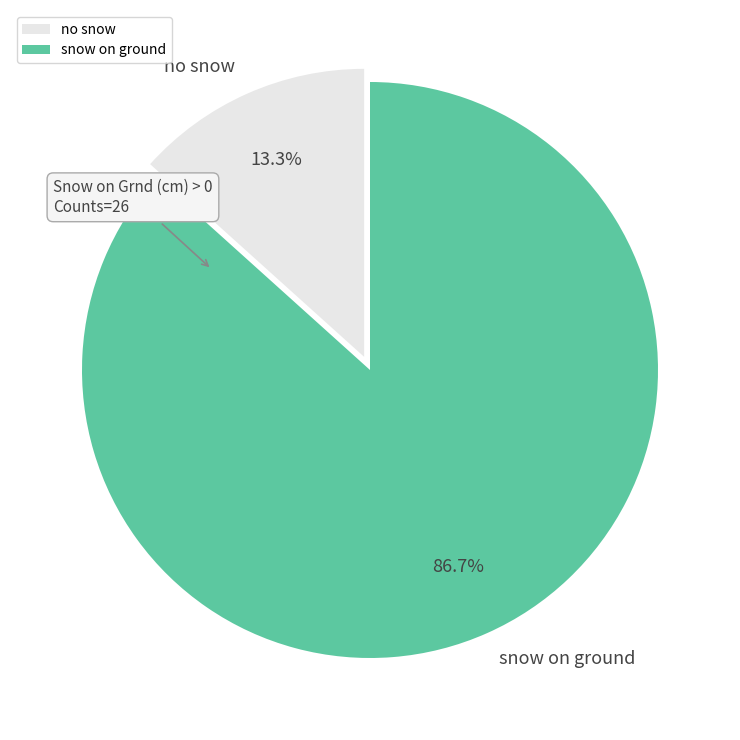

What is the smallest slice in the pie chart?

no snow